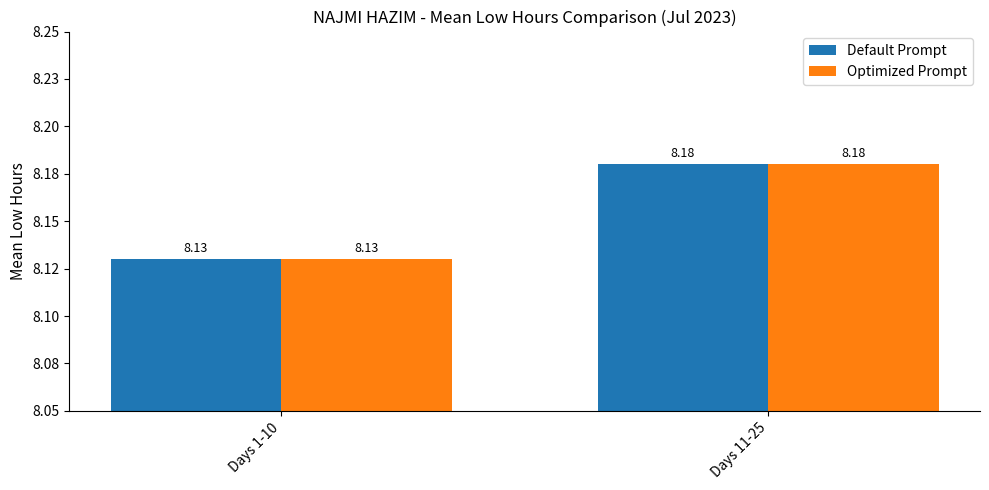

True or false: Default Prompt has a value of 8.1 at Days 1-10.

True